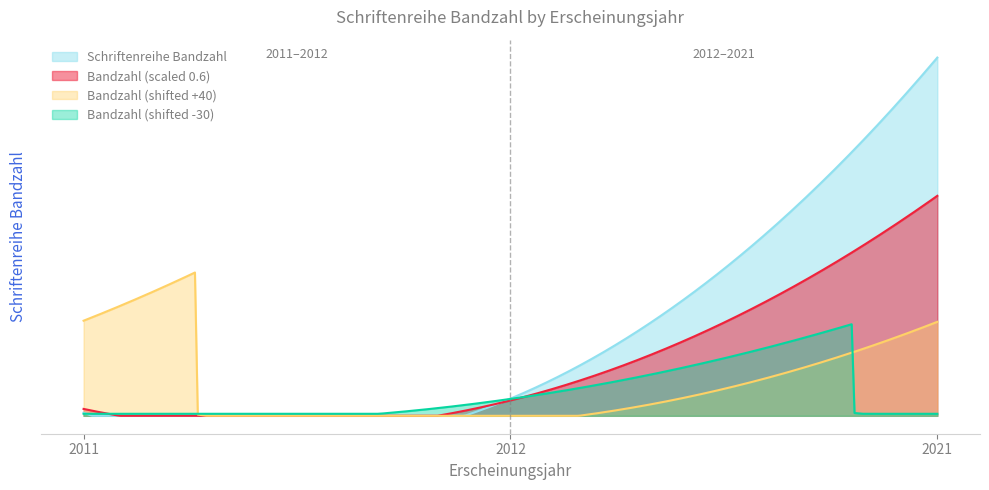

What is the approximate value at 2021?

354